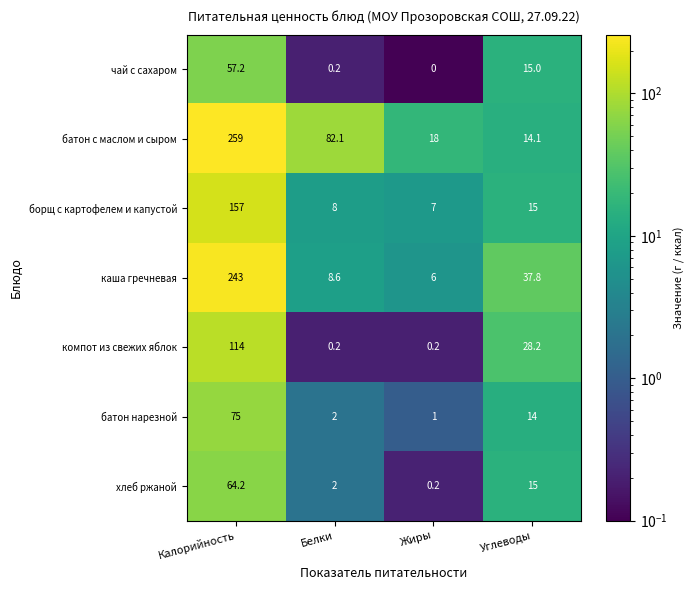

At how many categories does at least one series exceed 154?

1